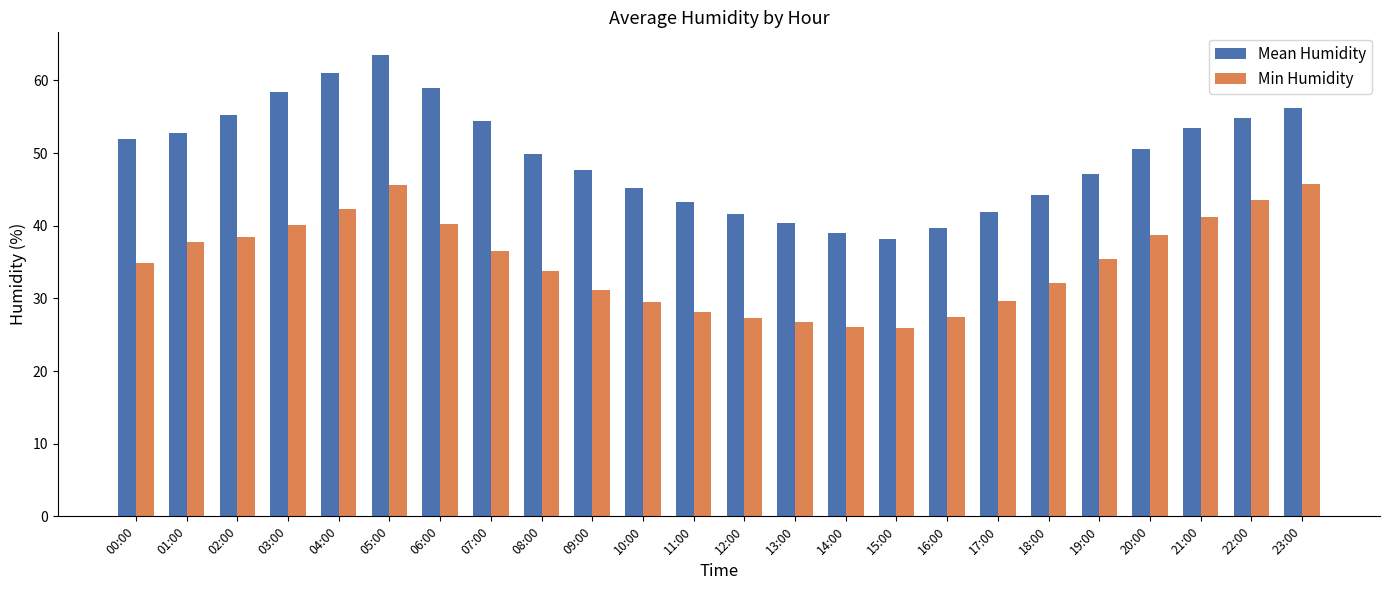

True or false: Min Humidity has a value of 5.5 at 15:00.

False